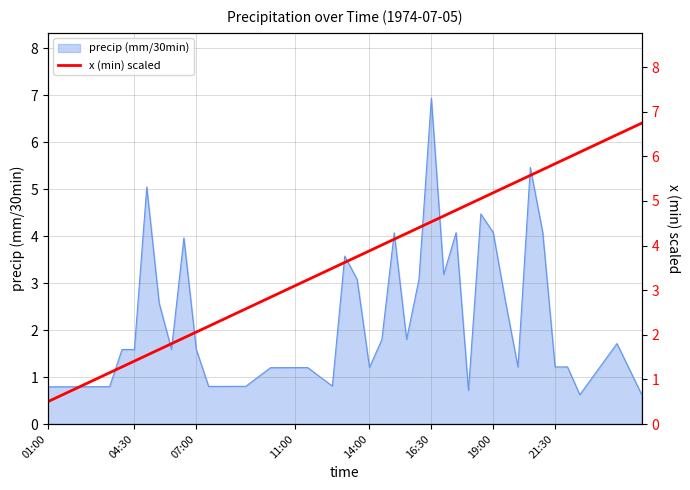

What is the lowest value of the precip (mm/30min) series?

0.6